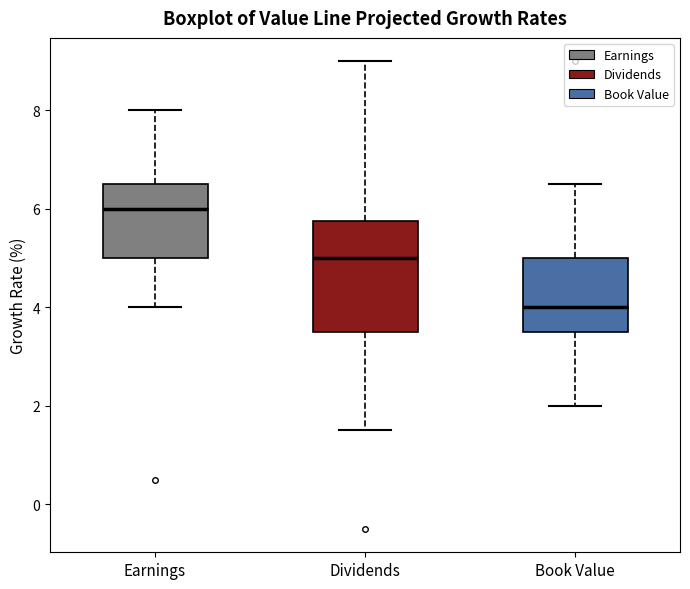

Which box's median line is the lowest?

Book Value